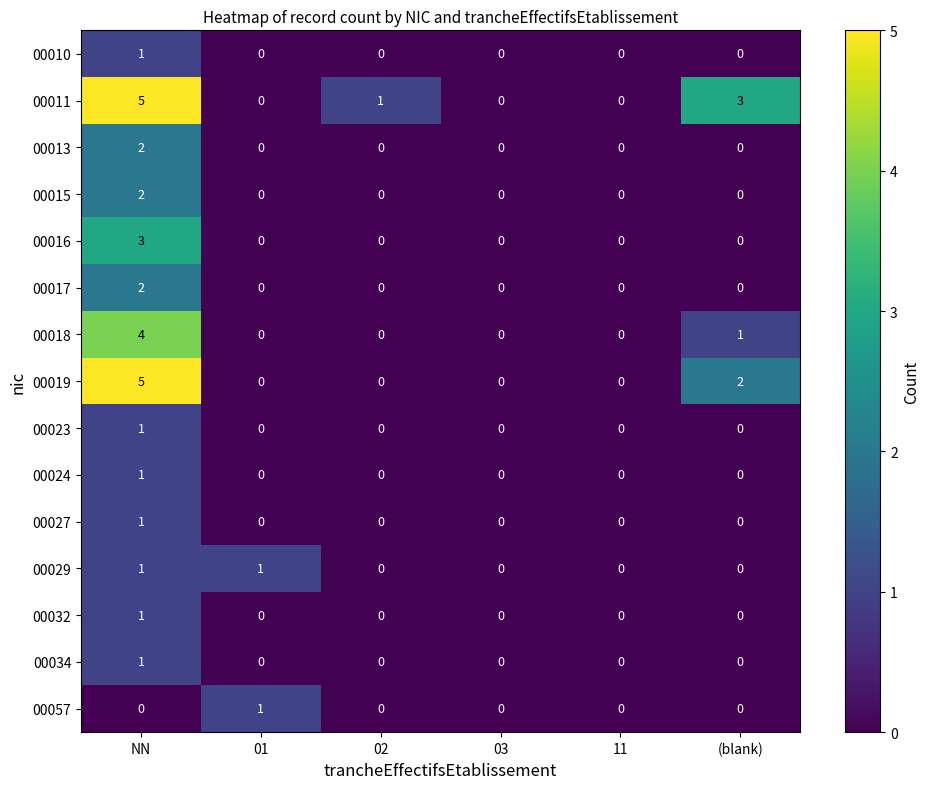

Which series has the largest total across all categories?

00011